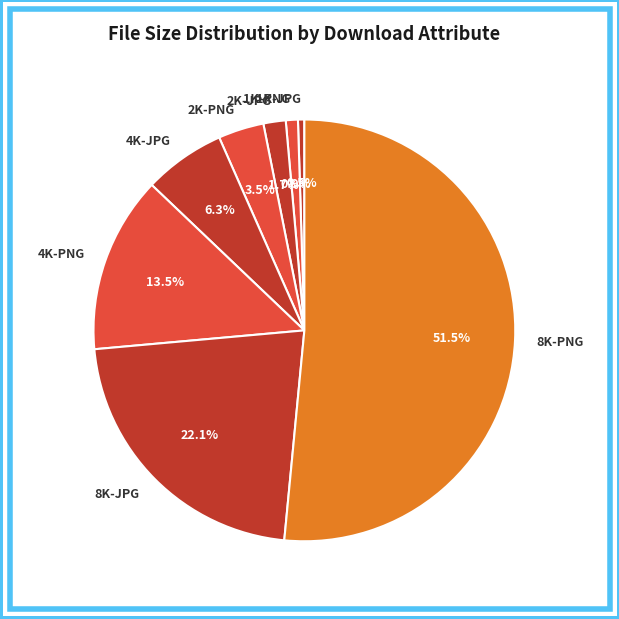

What is the majority slice?

8K-PNG